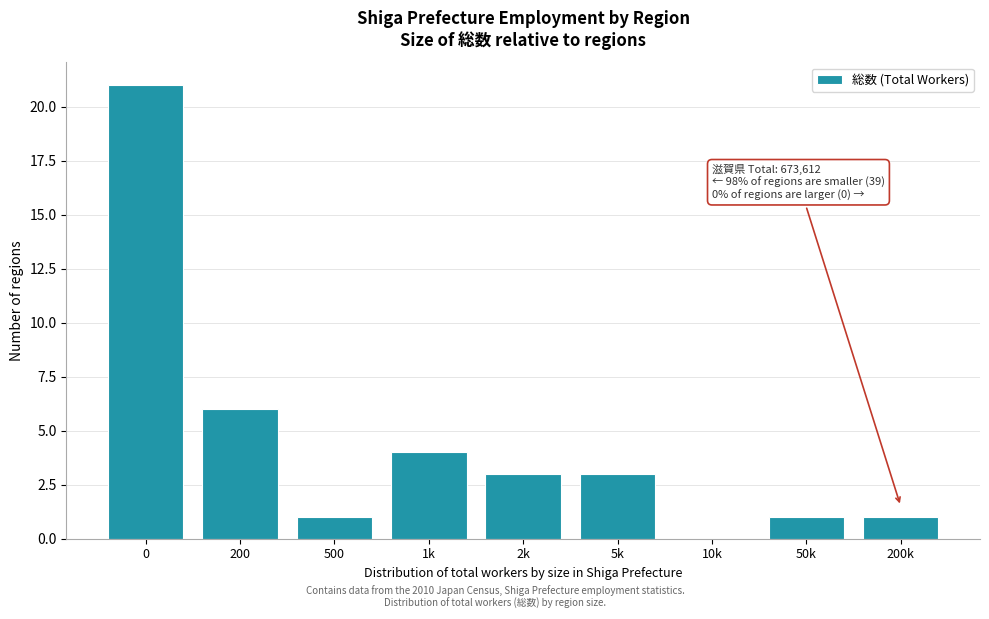

Reading left to right, list all the values displayed in this chart.

0=21	200=6	500=1	1k=4	2k=3	5k=3	10k=0	50k=1	200k=1